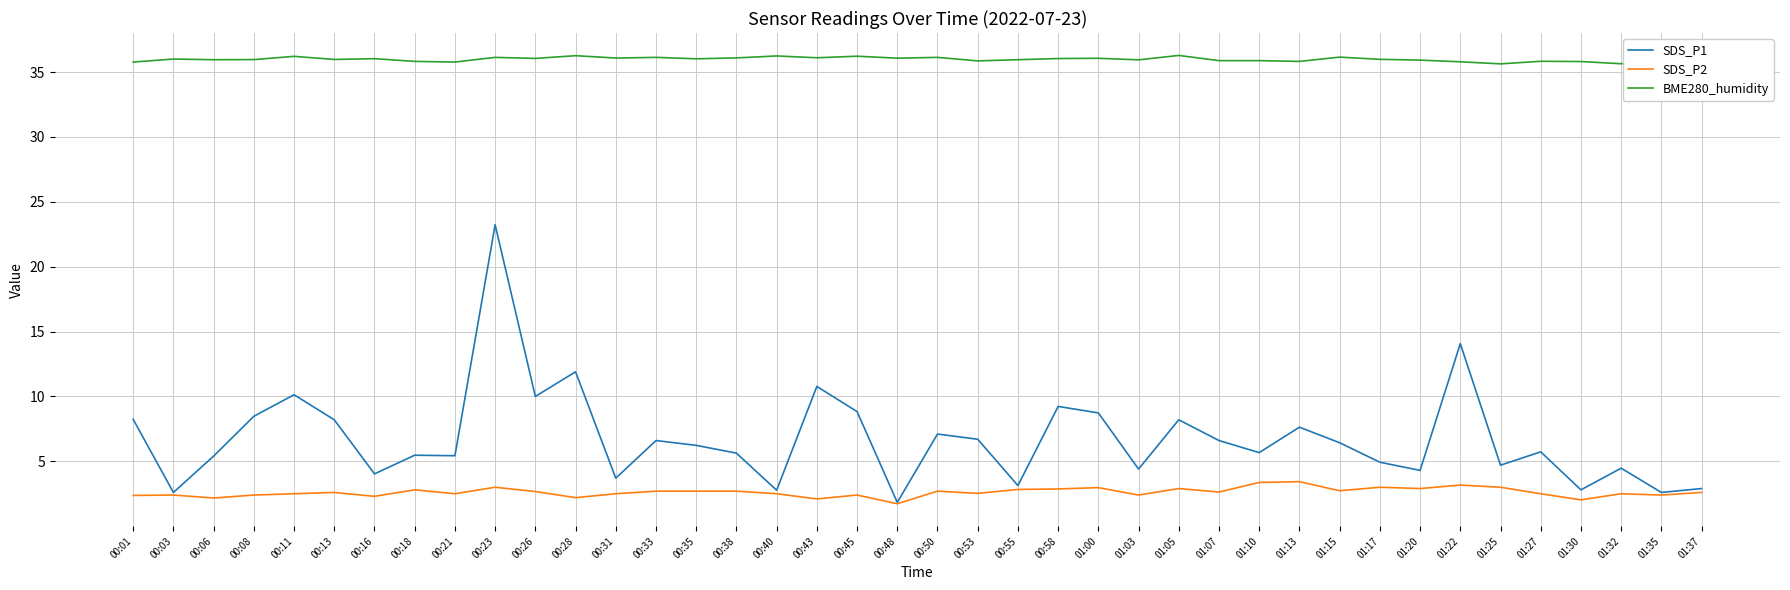

What position from the left is 00:45?

19